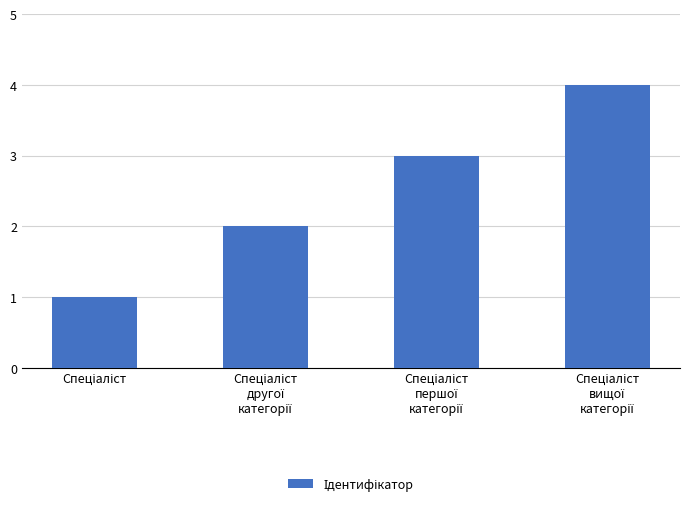

What is the sum of all values?

10